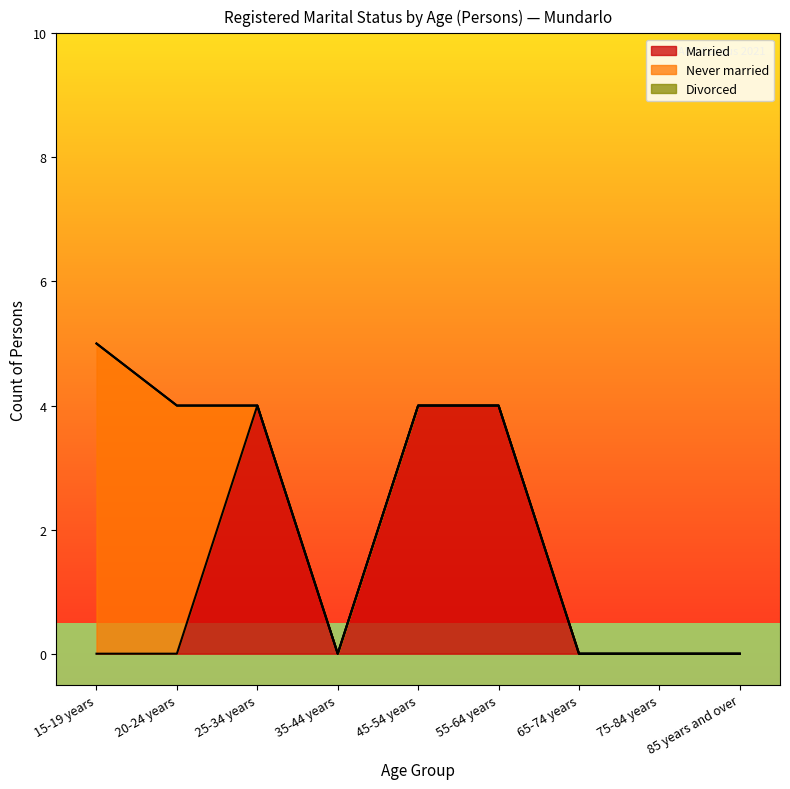

Rank the series by their average value, from highest to lowest.

Married, Never married, Divorced